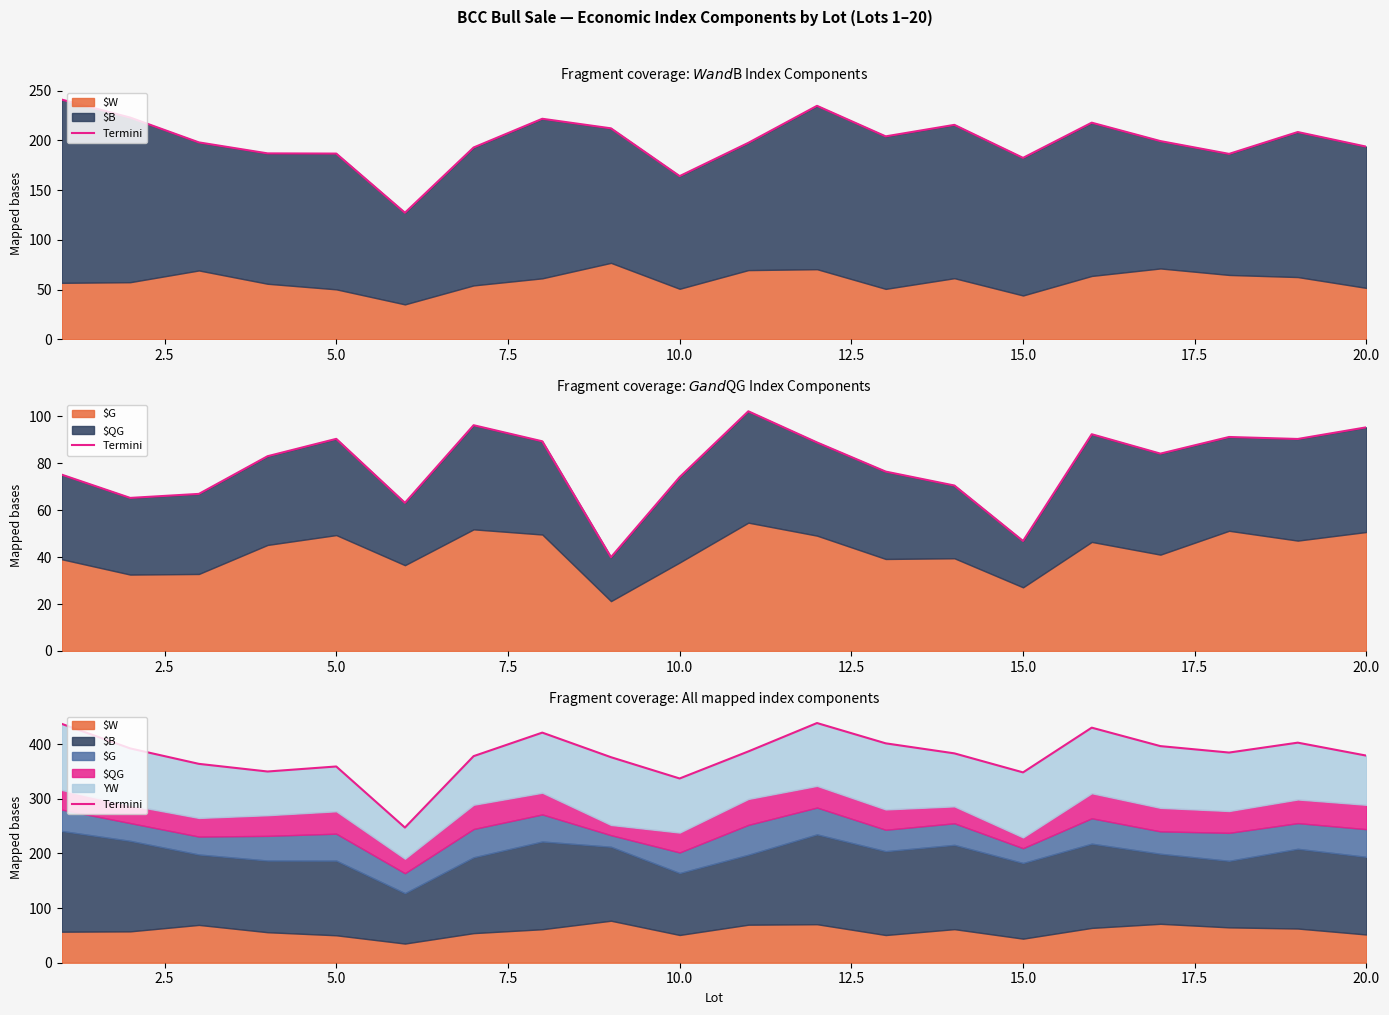

True or false: the data has more than 0 interior local peaks.

True